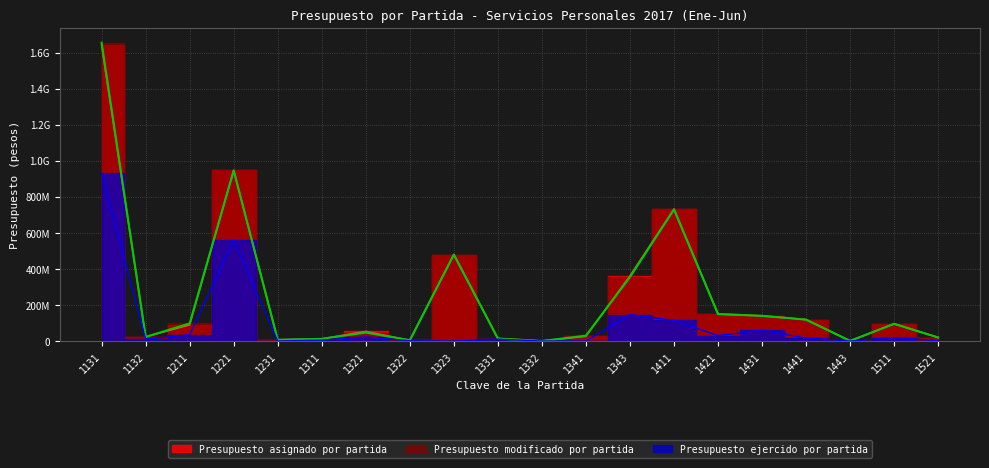

Which series changed the most between 1211 and 1331?

Presupuesto modificado por partida